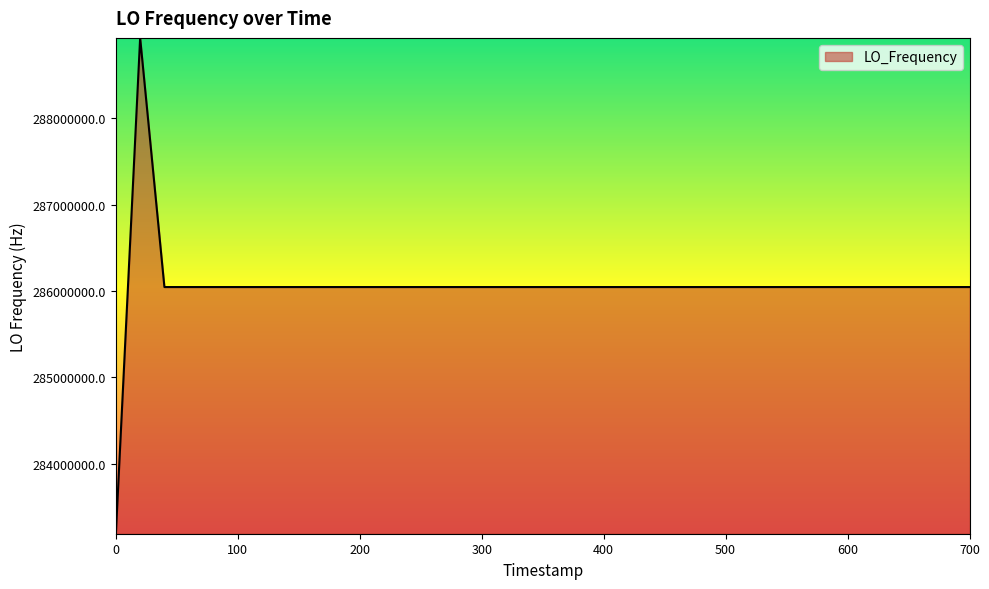

What is the maximum value shown in the chart?

288933474.5